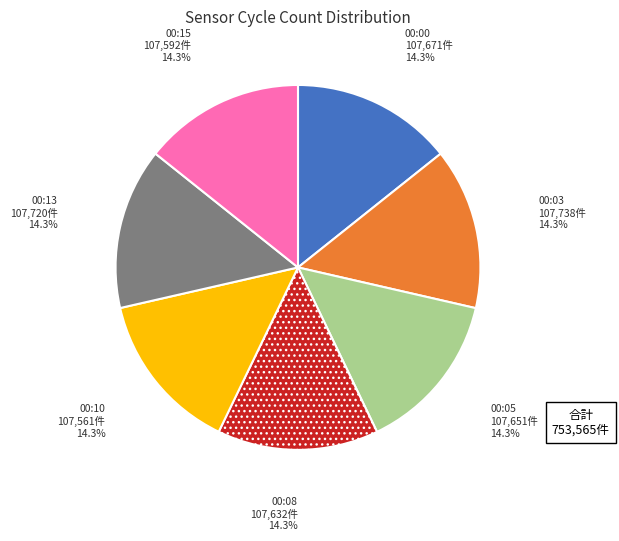

What is the ratio of the value at 00:15 to the value at 00:08?

1.0